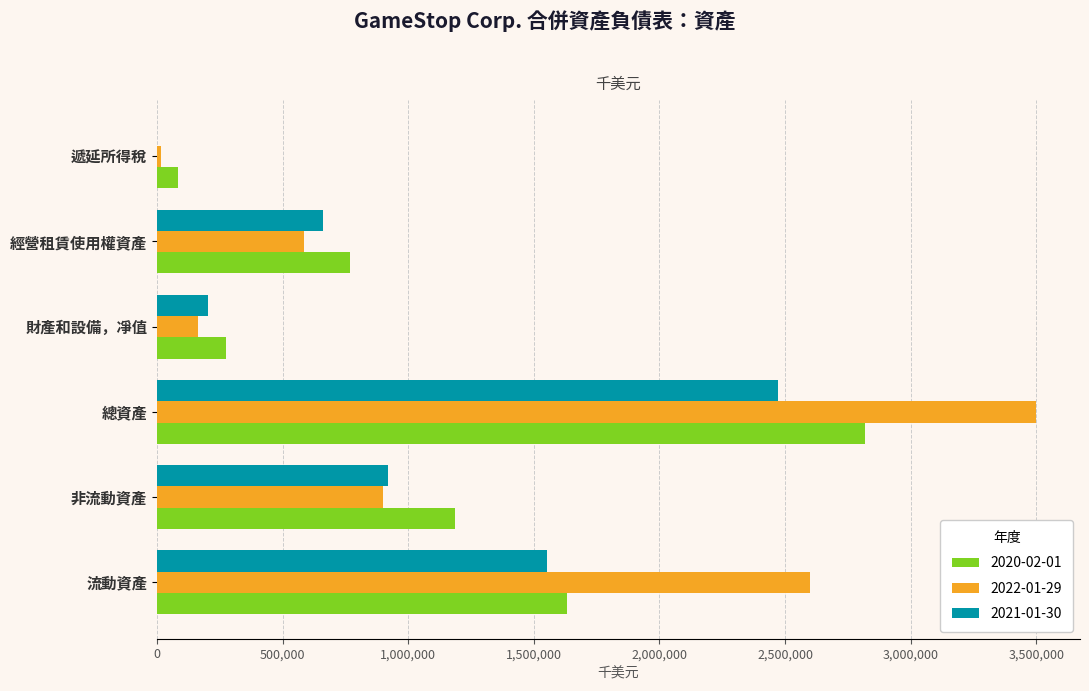

At which category is the sum across all series the highest?

總資產